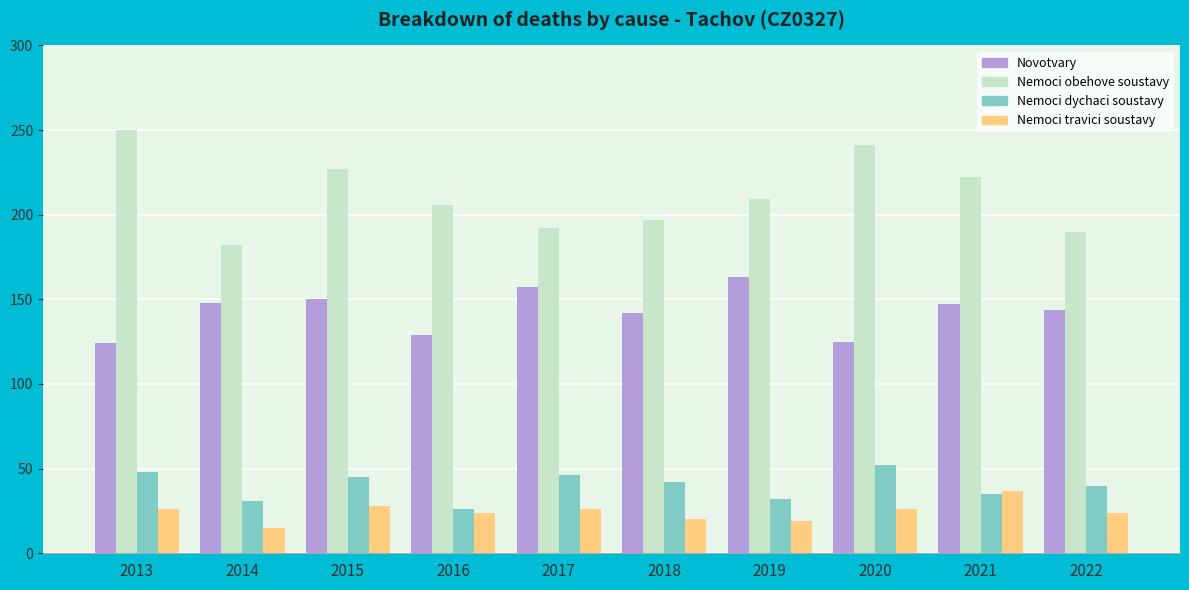

How many groups of bars are there?

10